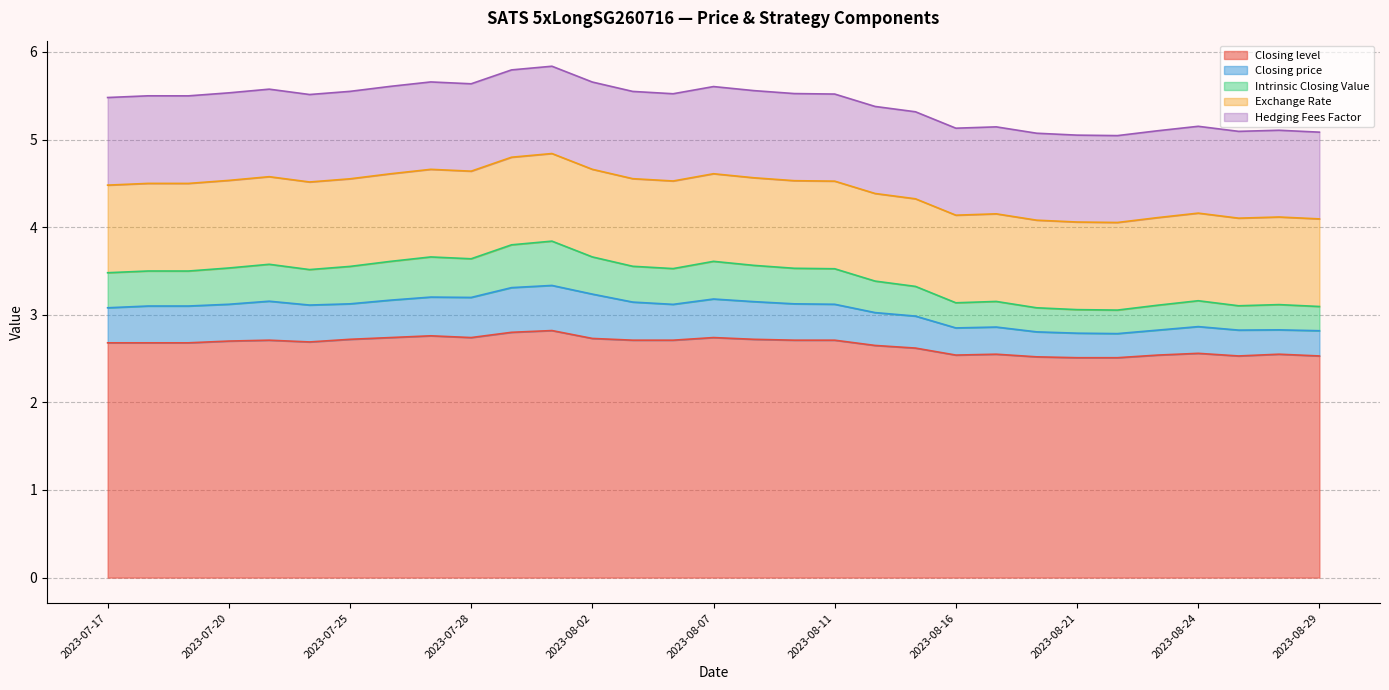

What is the label of the 18th point from the left?

2023-08-10